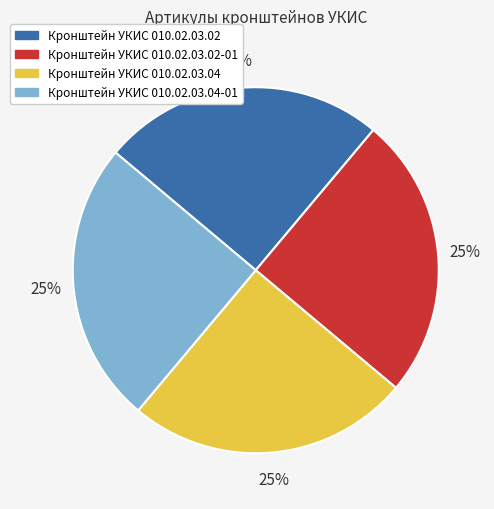

To the nearest percent, what is the combined percentage of Кронштейн УКИС 010.02.03.04 and Кронштейн УКИС 010.02.03.02?

50%